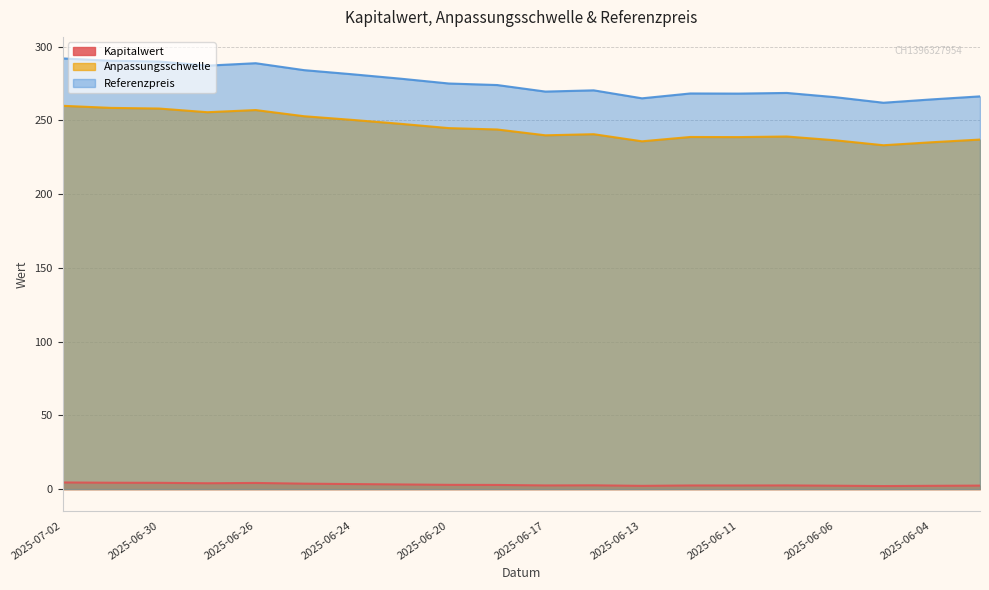

Reading right to left, what are all the values shown in this chart?

Kapitalwert: 2.4	2.2	2.1	2.3	2.5	2.4	2.5	2.2	2.5	2.5	2.8	2.9	3.1	3.4	3.7	4.2	4.0	4.2	4.3	4.5
Anpassungsschwelle: 237.0	235.2	233.1	236.5	239.1	238.7	238.7	235.8	240.6	239.9	243.8	244.8	247.7	250.3	252.8	257.0	255.5	258.0	258.5	259.9
Referenzpreis: 266.3	264.2	261.9	265.7	268.6	268.1	268.2	264.9	270.4	269.5	274.0	275.0	278.3	281.3	284.1	288.8	287.1	289.9	290.4	292.0